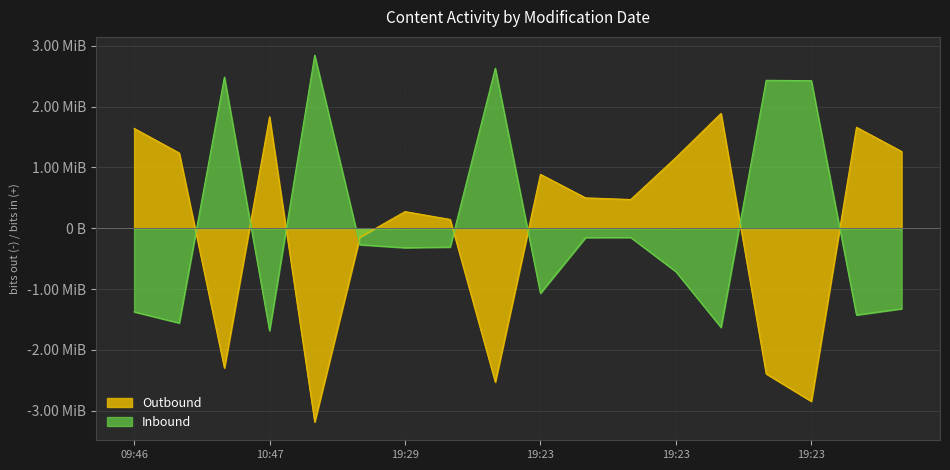

What is the minimum value shown in the chart?

-3187380.5